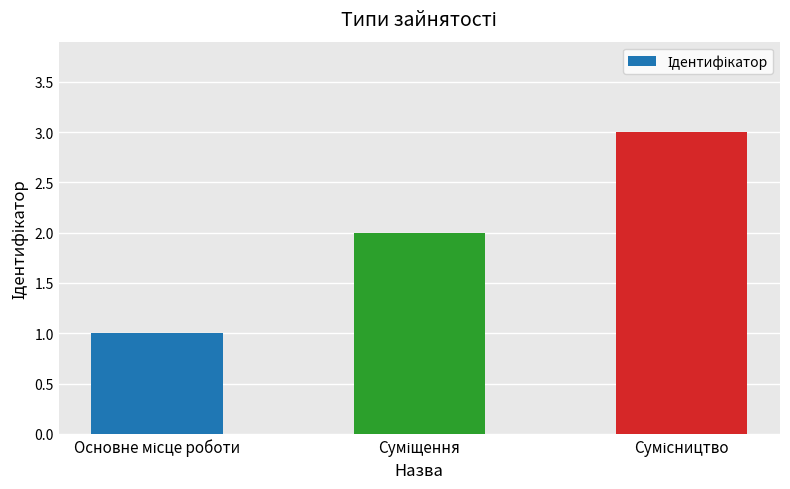

What is the greatest value displayed?

3